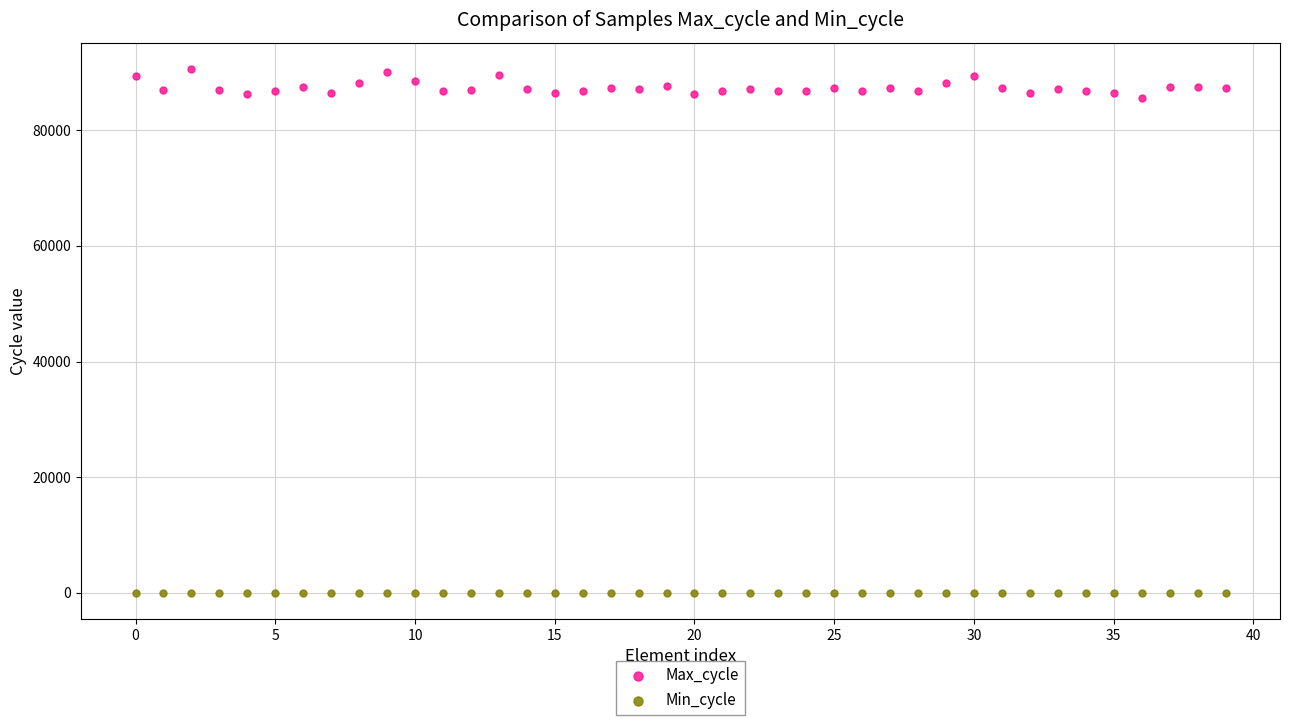

Which series has the widest spread of Y values?

Max_cycle